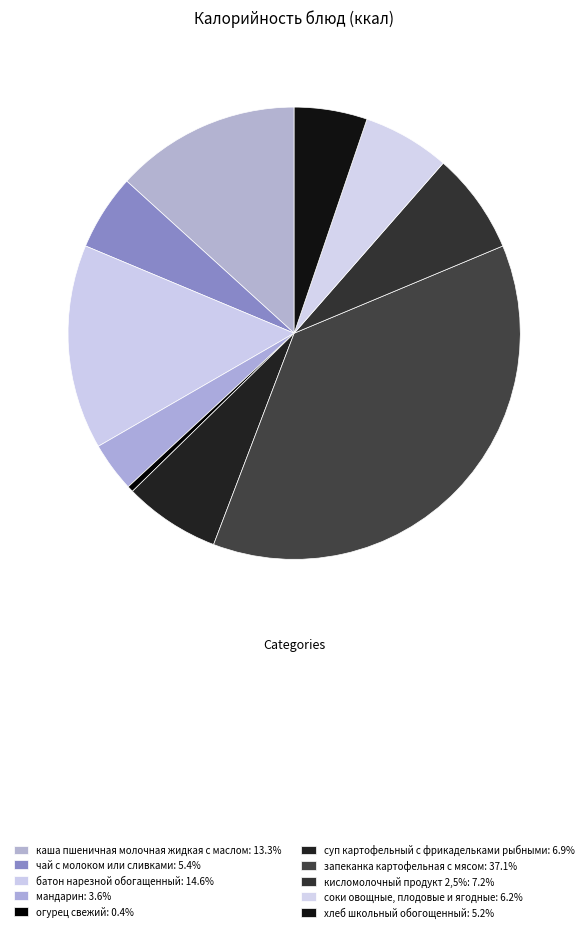

The батон нарезной обогащенный slice represents 25% of the pie. True or false?

False